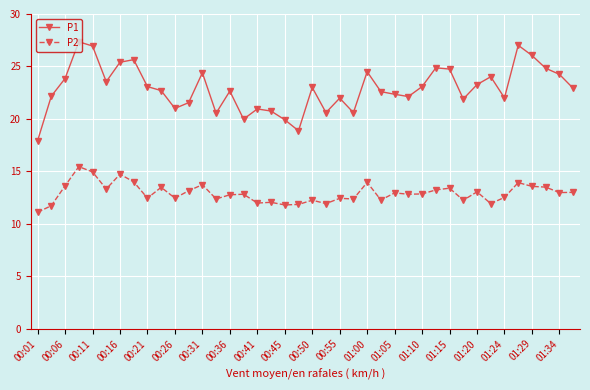

True or false: P2 has more than 0 interior local peaks.

True